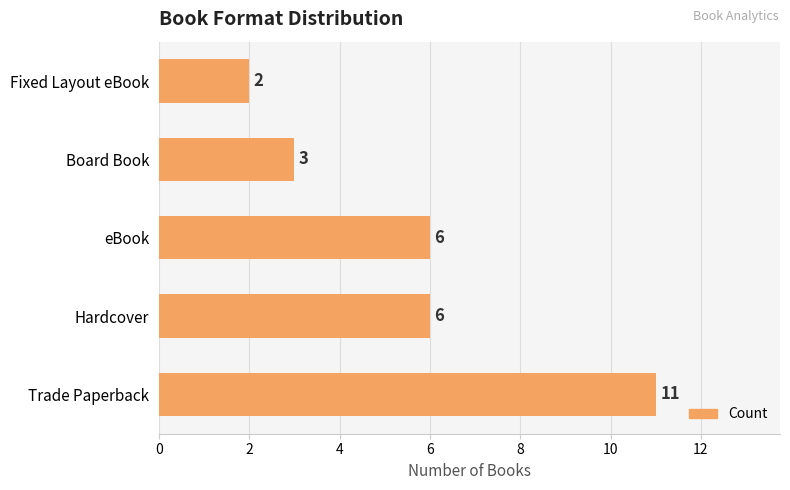

What is the change in value from Hardcover to Board Book?

-3